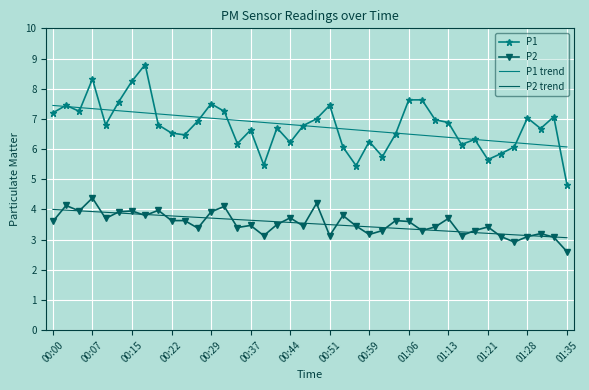

True or false: P2 and P1 cross at least once.

False